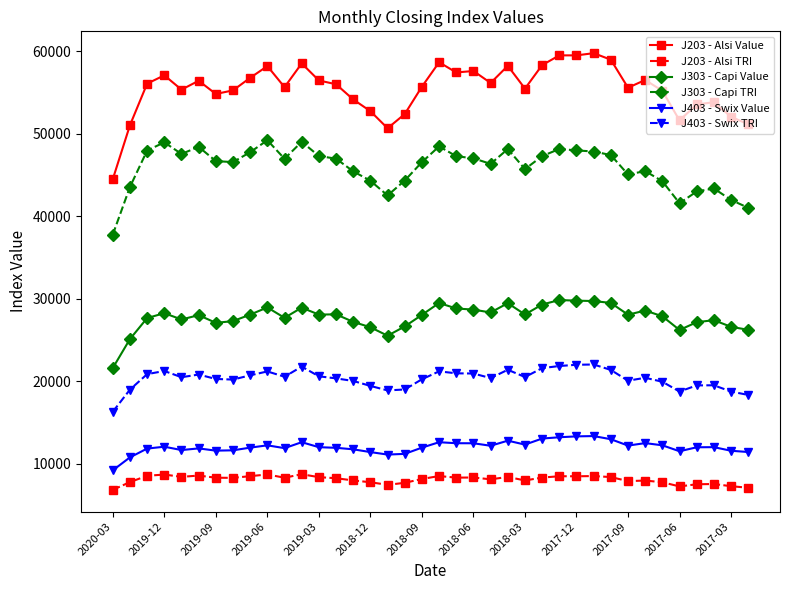

True or false: J403 - Swix Value and J203 - Alsi TRI intersect in this chart.

False